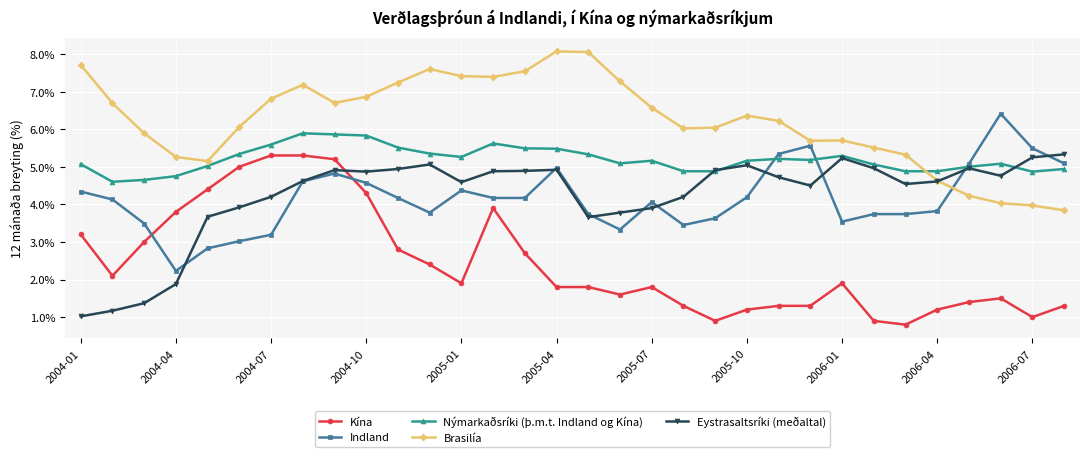

What is the value of the Eystrasaltsríki (meðaltal) point at the 15th from the left?

4.9